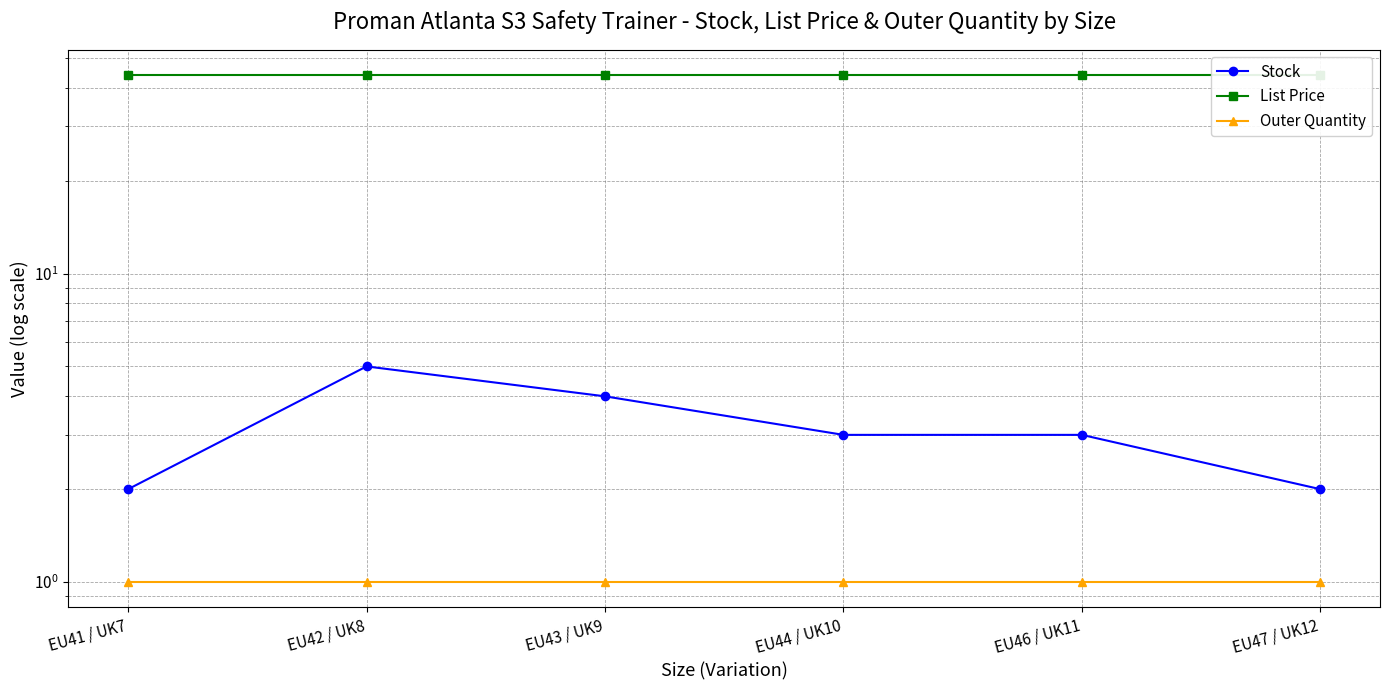

What is the minimum value shown in the chart?

1.0